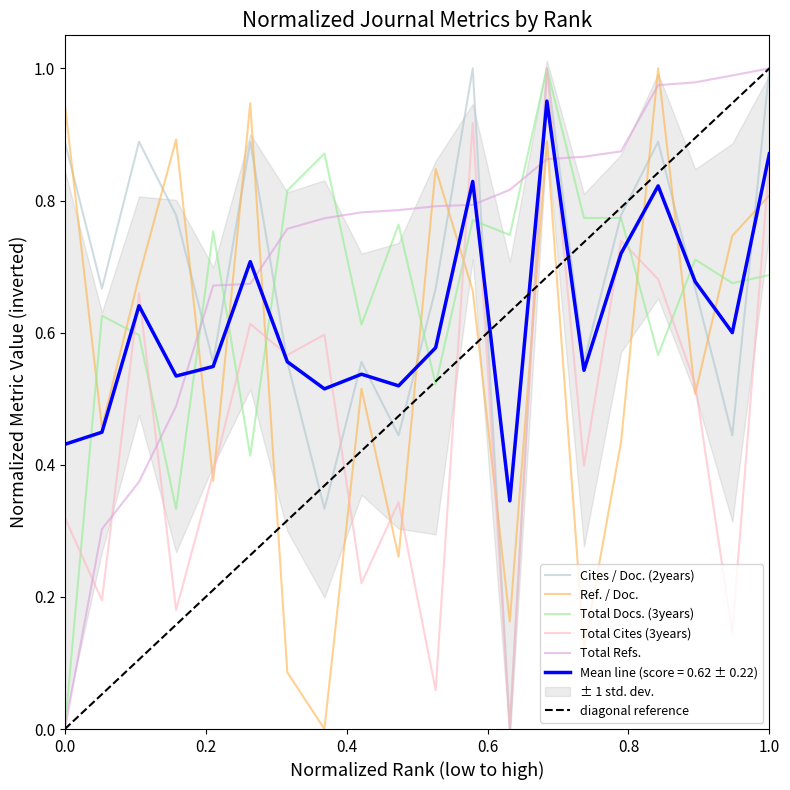

What is the average value of the Total Docs. (3years) series?

0.7